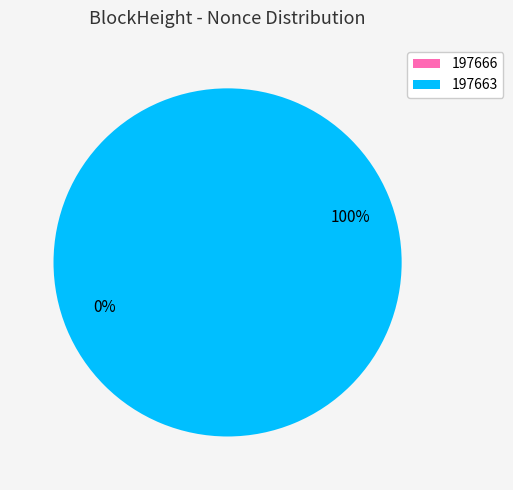

The 197663 slice represents 100% of the pie. True or false?

True